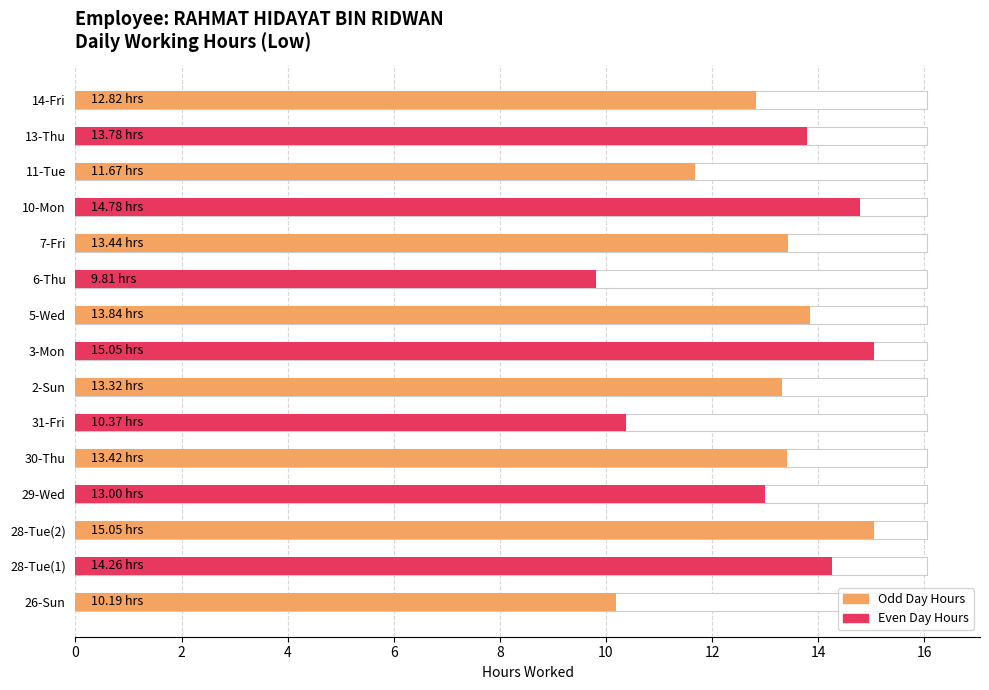

What is the value of the 9th bar from the left?

13.8